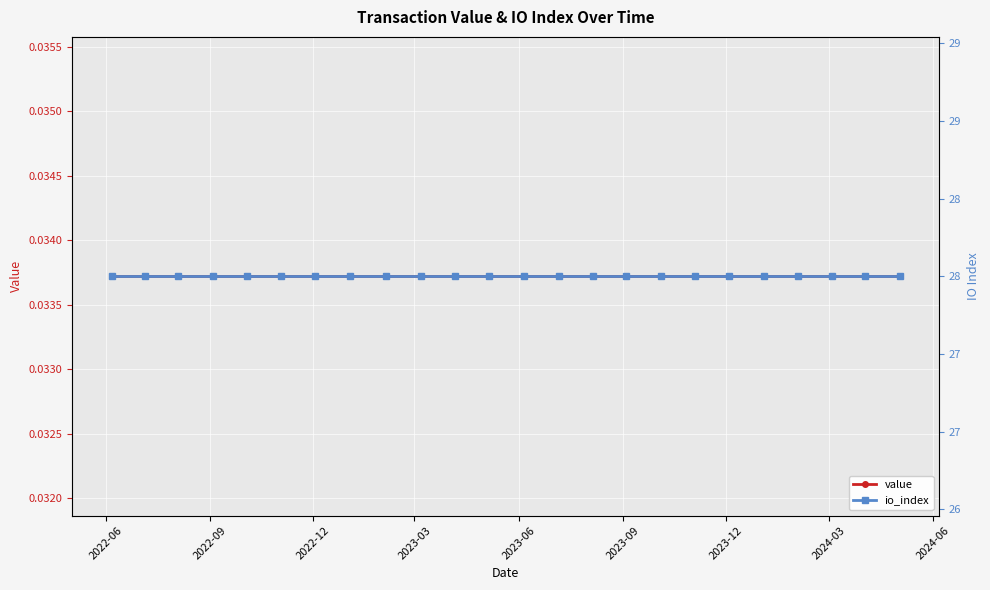

What is the greatest value displayed?

28.0